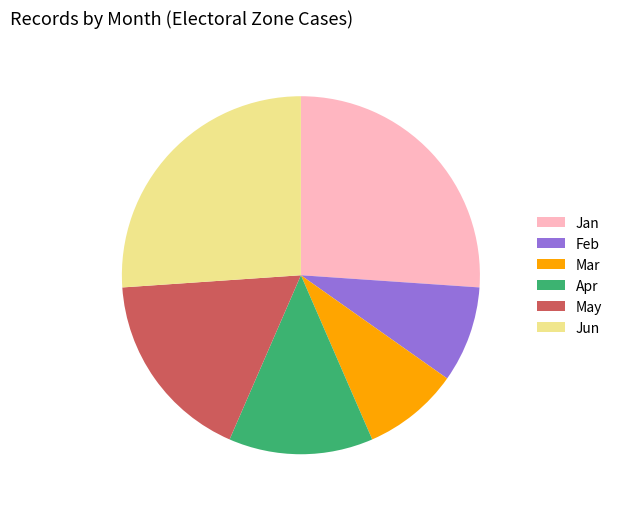

Do Feb and Mar together represent more than half of the pie?

No